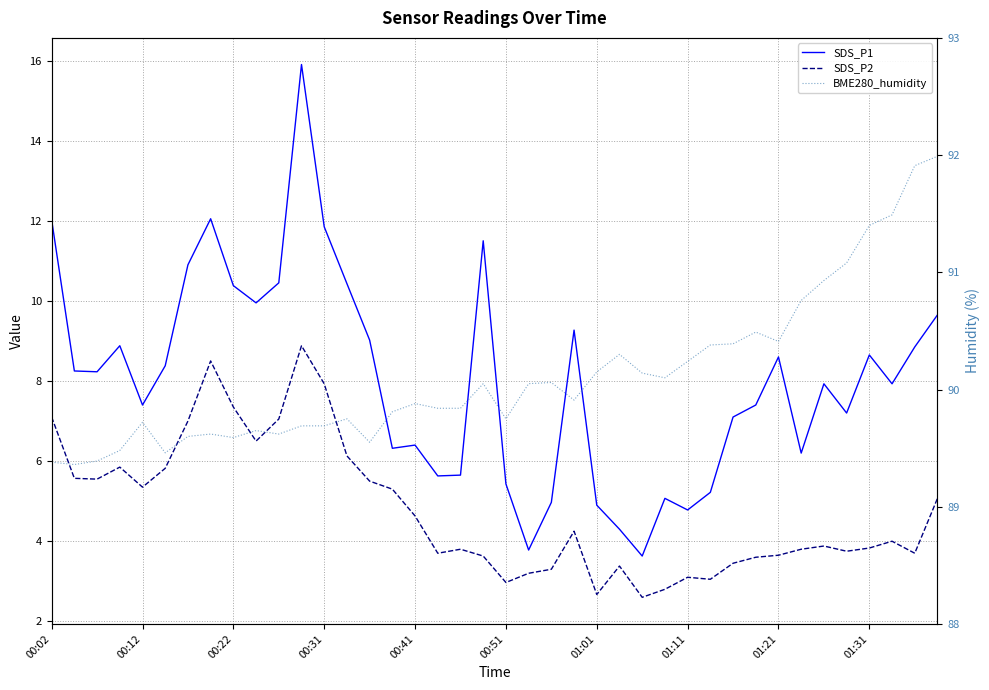

How many values in the SDS_P2 series are below 4?

20